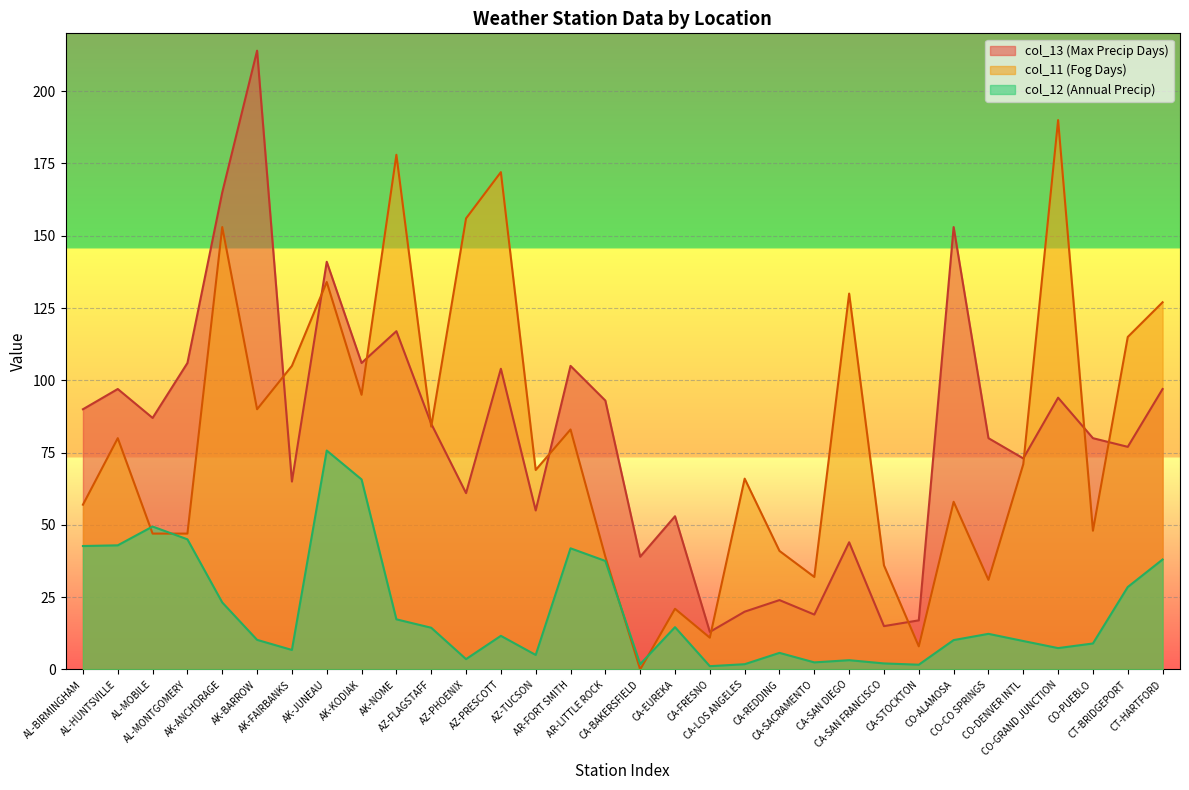

At which label does col_13 first exceed 85?

AL-BIRMINGHAM